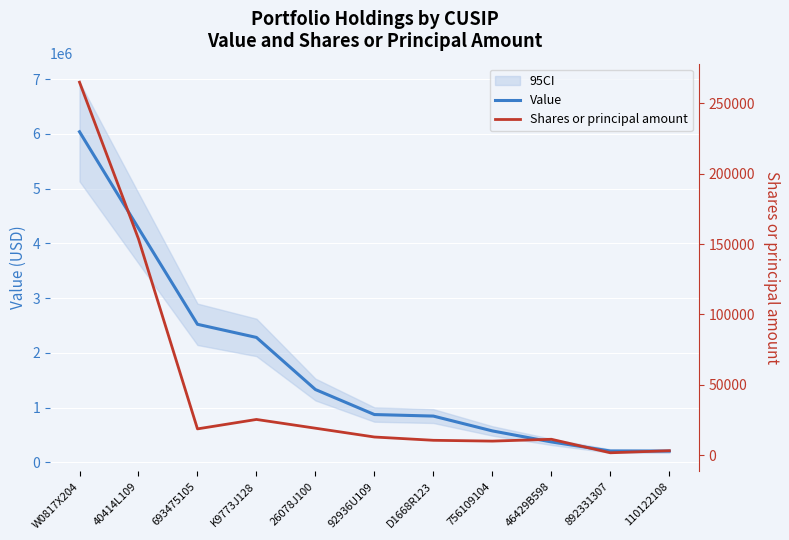

True or false: Value and Shares or principal amount intersect in this chart.

False